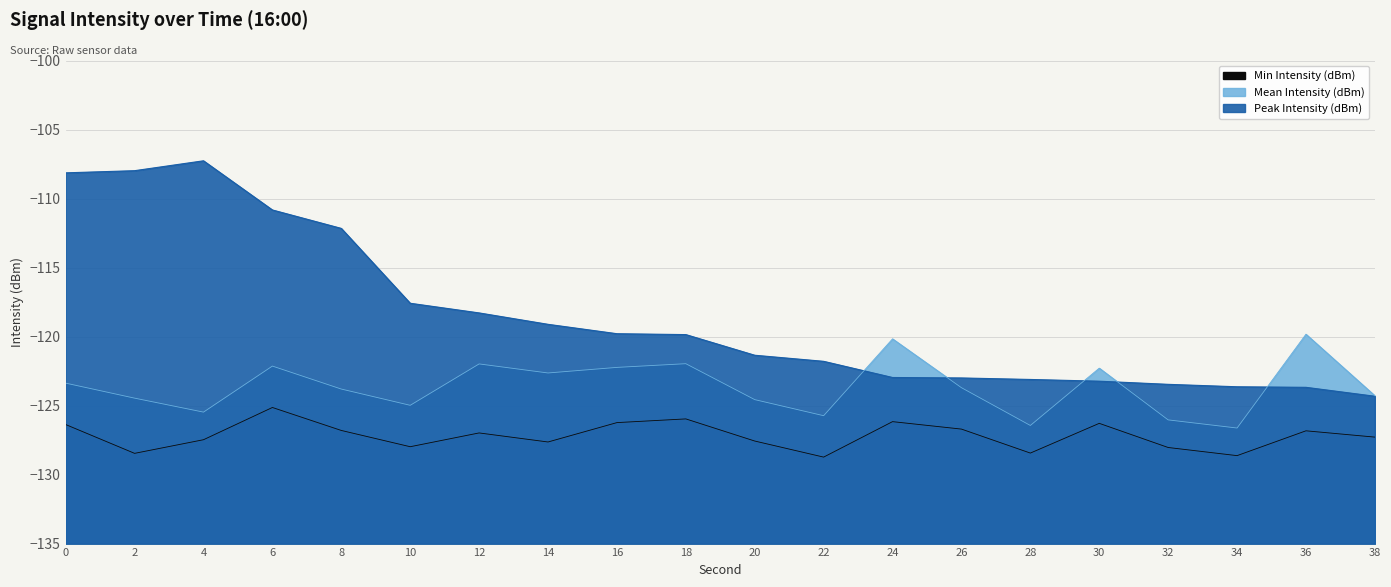

Where does the Min Intensity (dBm) series first go above -126?

6